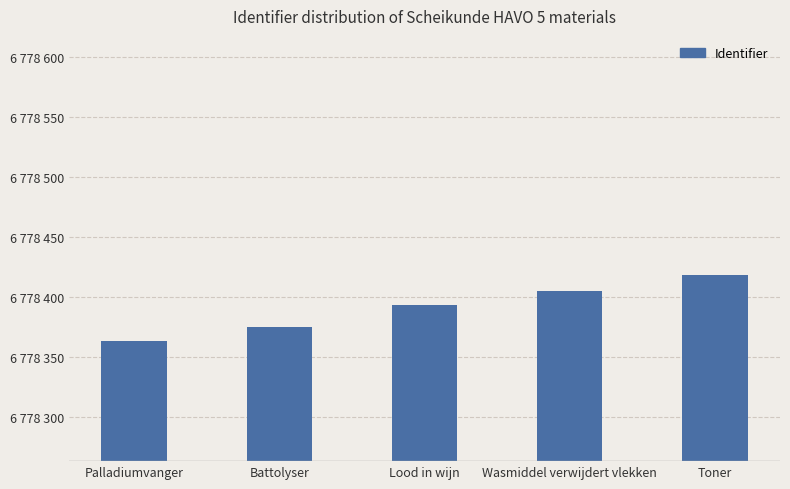

What is the label of the 2nd bar from the right?

Wasmiddel verwijdert vlekken